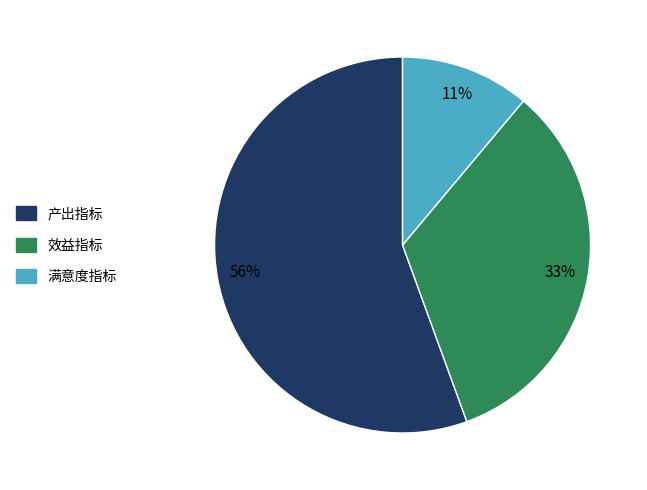

Is 产出指标 the majority of the pie?

Yes